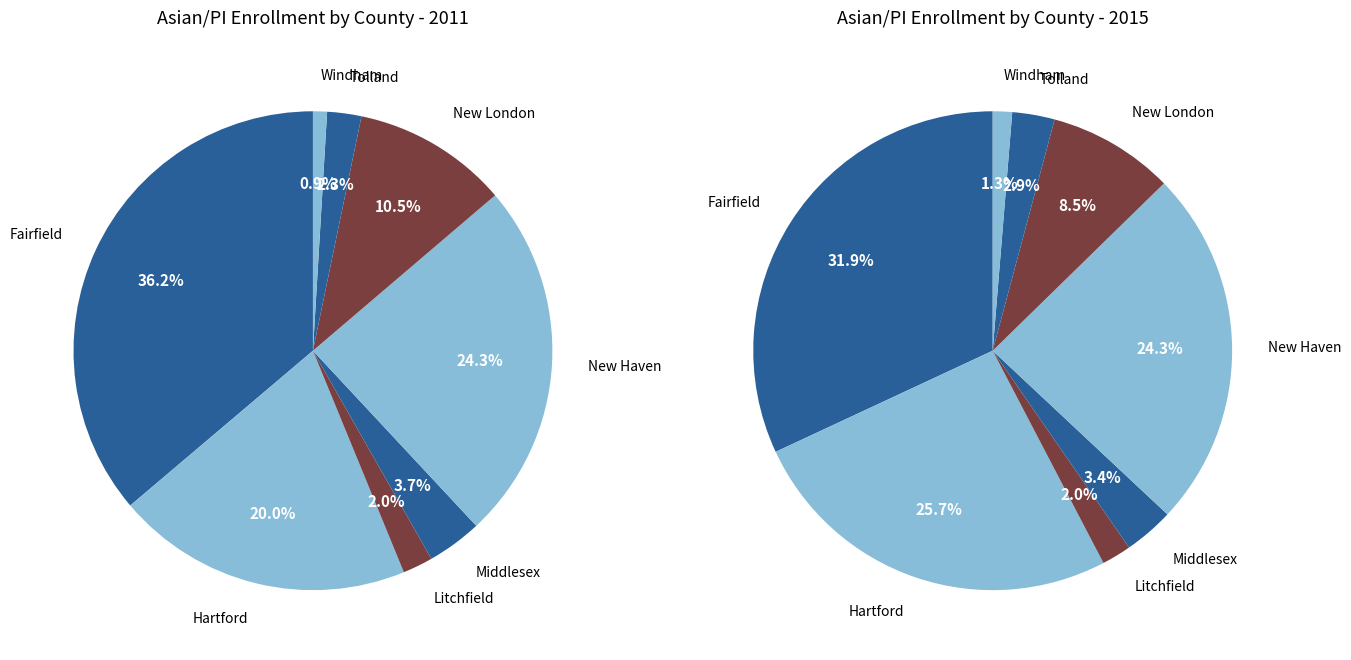

What is the largest slice in the pie chart?

Fairfield